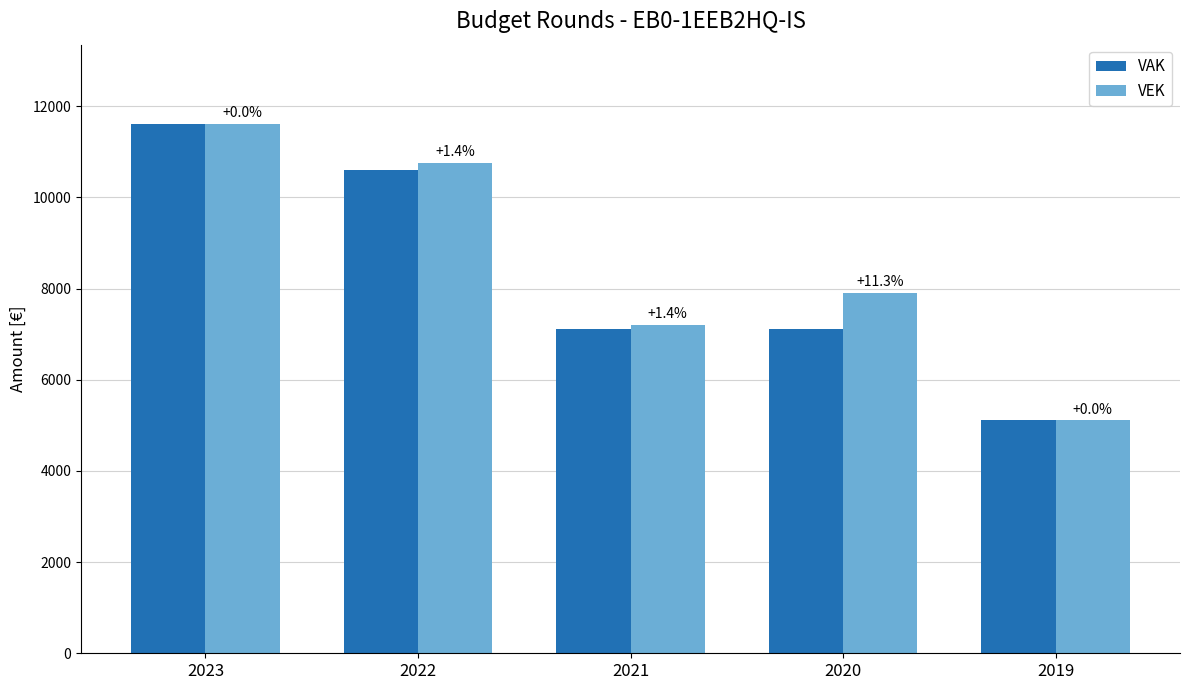

What are all the series names shown in the legend?

VAK, VEK